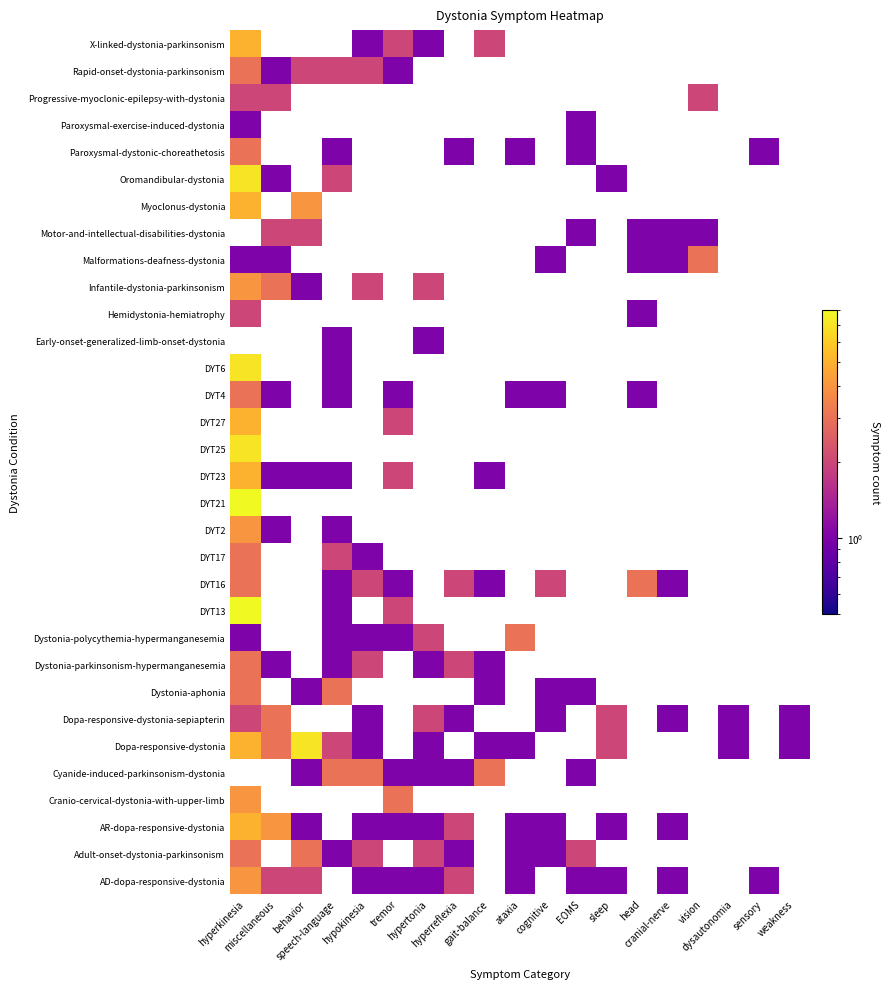

What is the sum of the Paroxysmal-dystonic-choreathetosis values at 11 and 12?

1